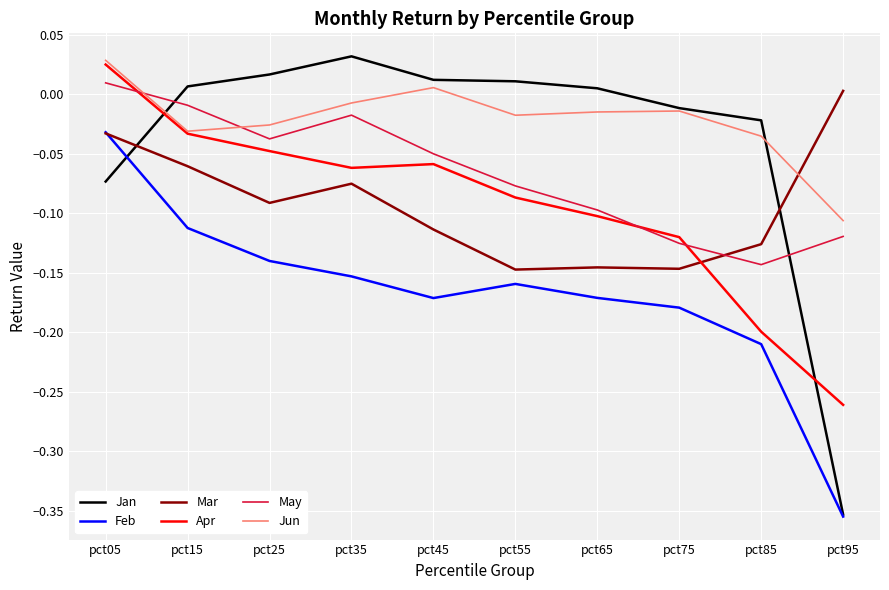

How many times do Mar and May cross each other?

1